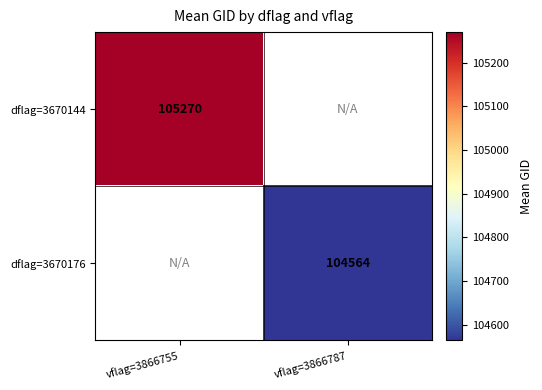

The value of dflag=3670176 at vflag=3866787 is 162714. True or false?

False